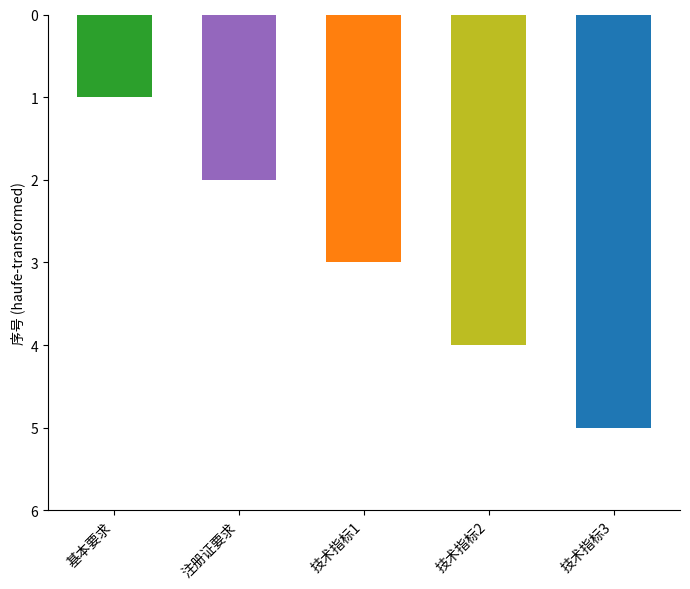

The value at 注册证要求 is 2. True or false?

True